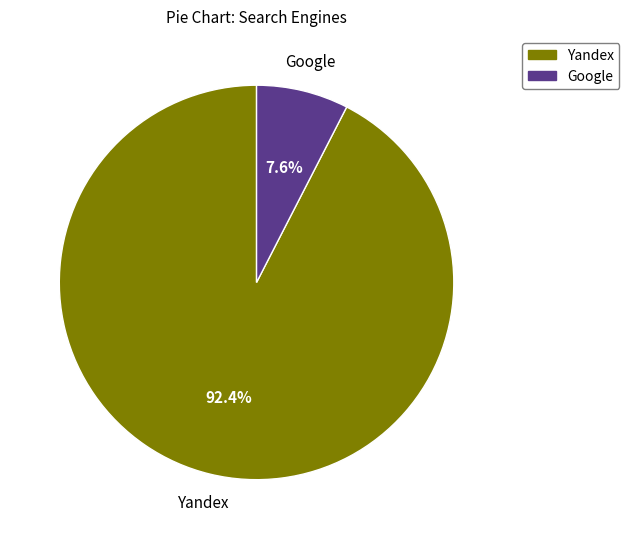

Does any single category account for the majority?

Yes